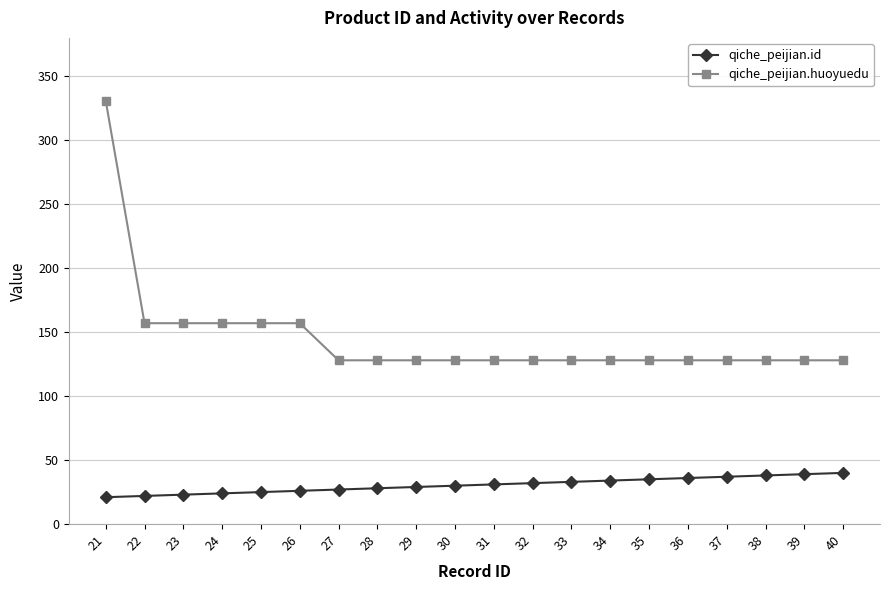

Is it true that qiche_peijian.huoyuedu equals 171 at 31?

False